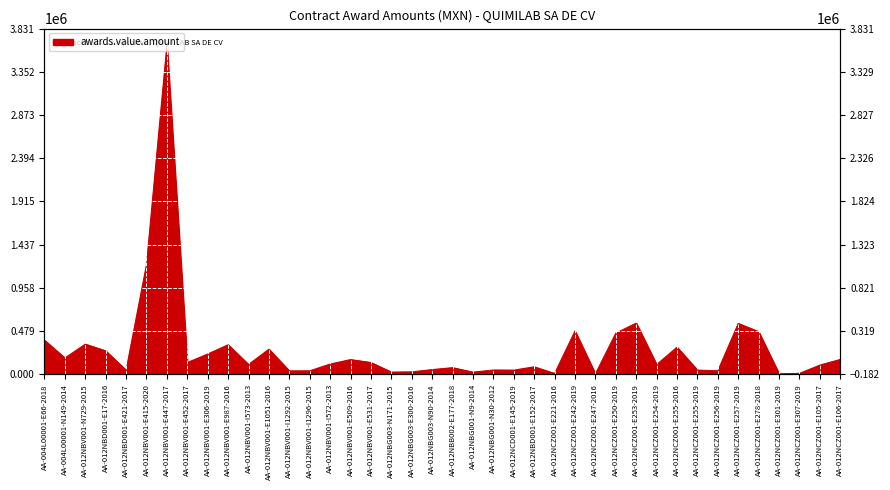

True or false: there are more than 1 points higher than both neighbors.

True